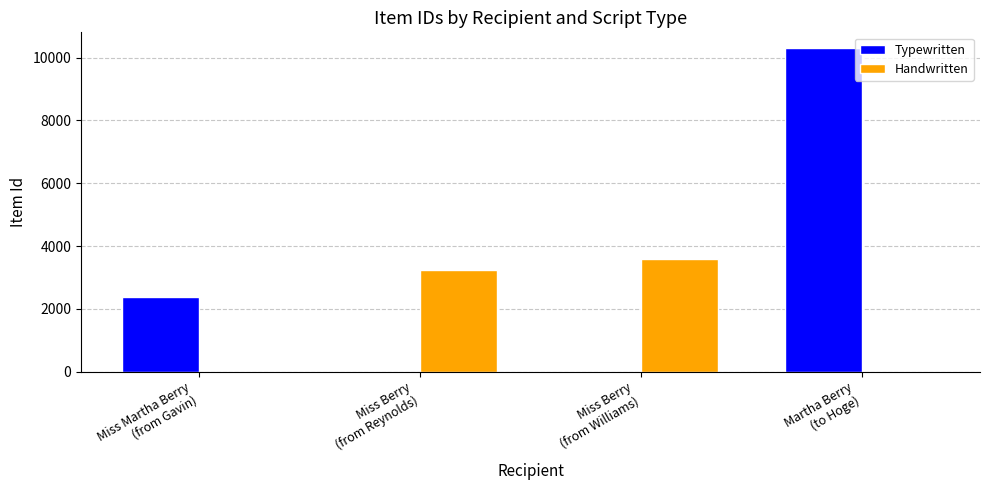

What is the sum of all Typewritten values?

12673